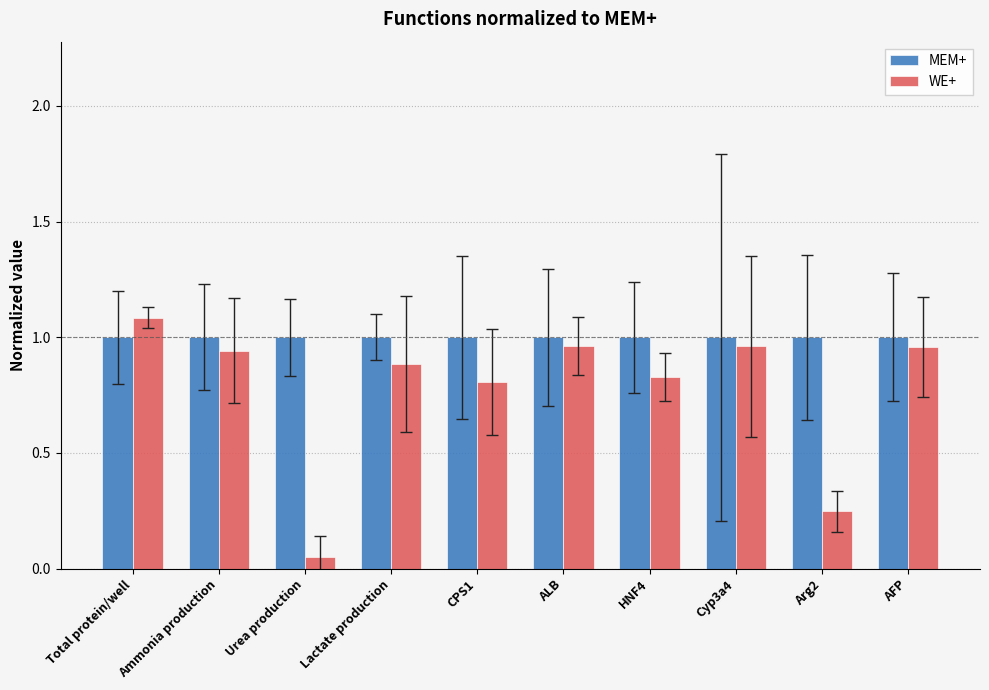

What is the highest value of the WE+ series?

1.1